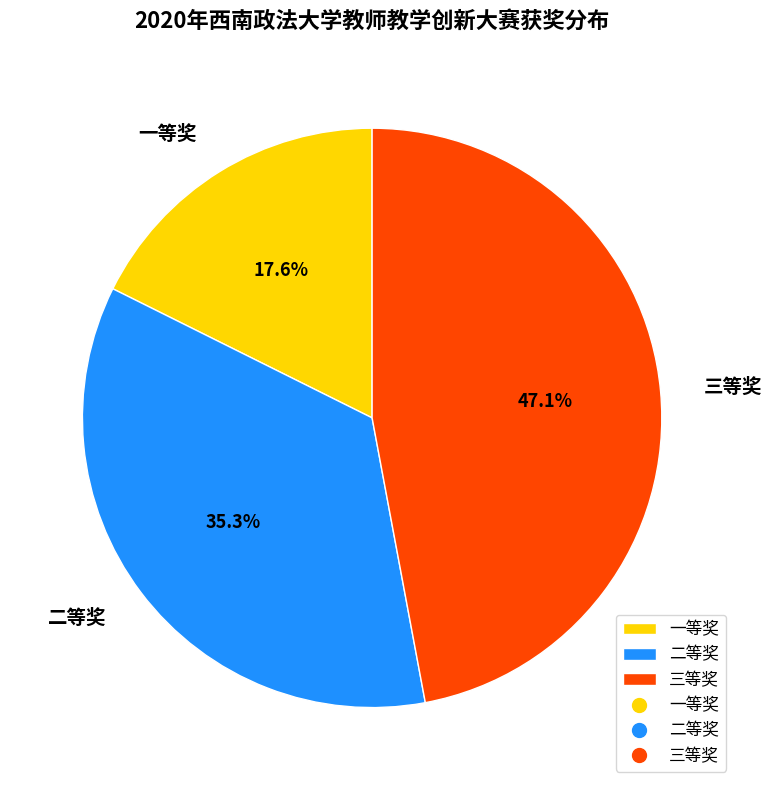

How many slices are in this pie chart?

3